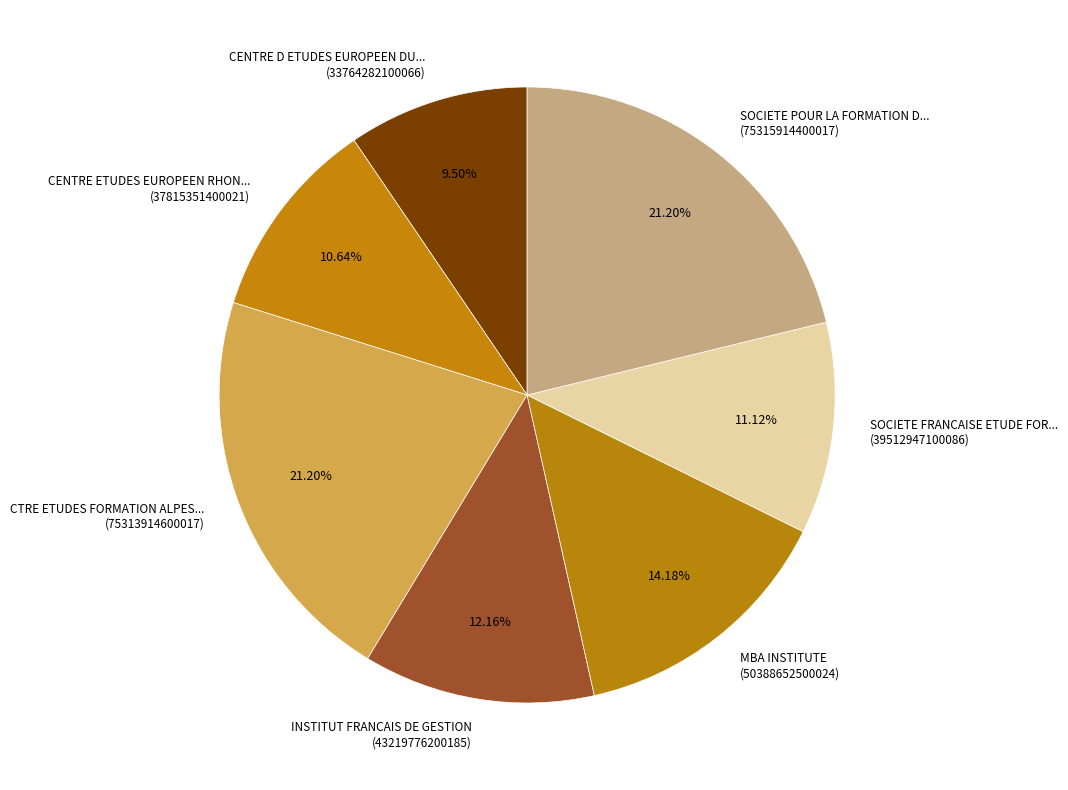

How many segments does this pie chart have?

7